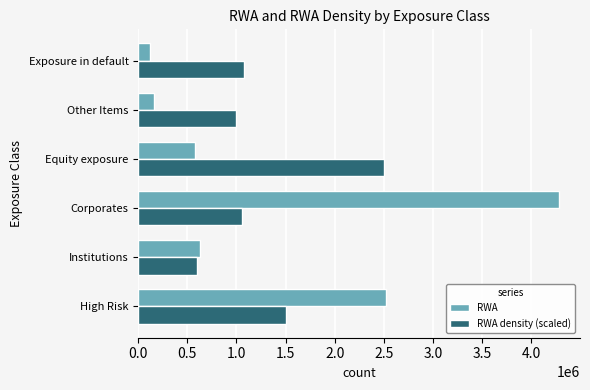

The RWA series shows 578621.0 at Equity exposure. True or false?

True